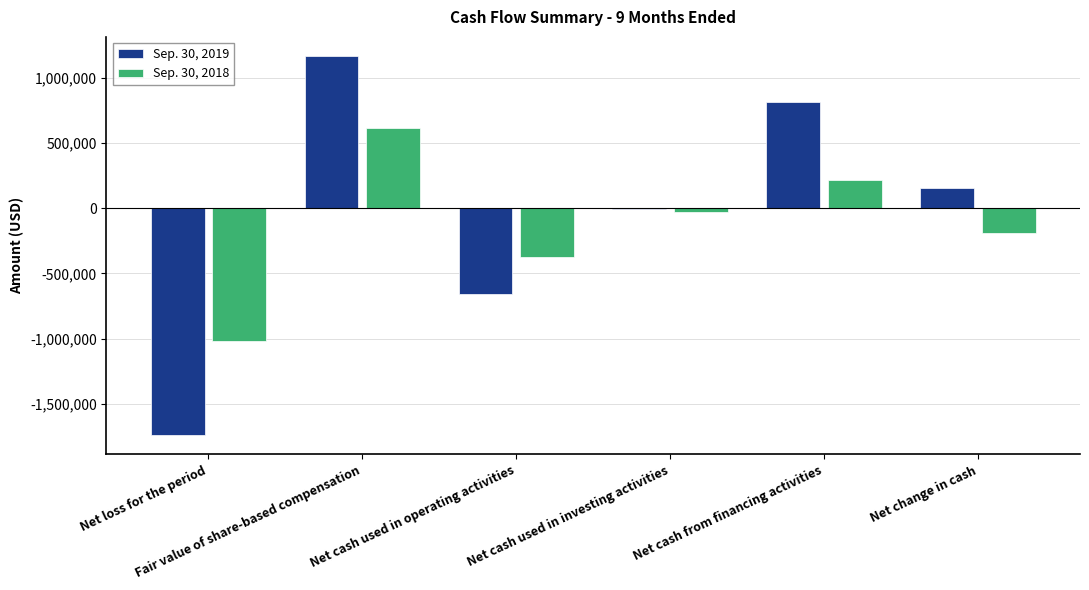

What is the approximate value of Sep. 30, 2018 at Fair value of share-based compensation, to the nearest 50?

614450